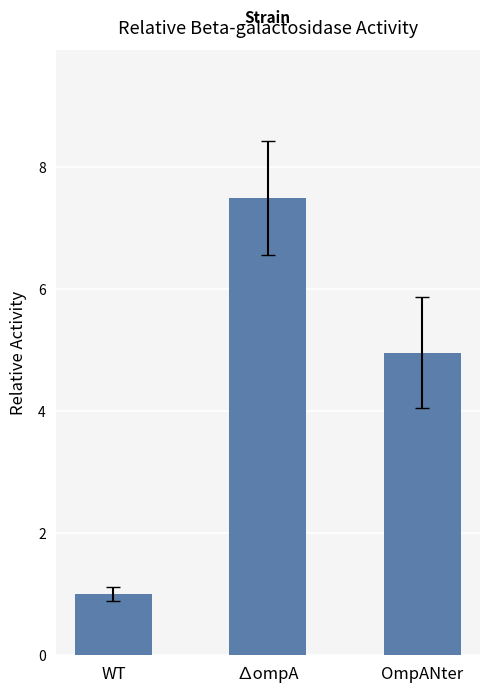

Are the bars horizontal?

No